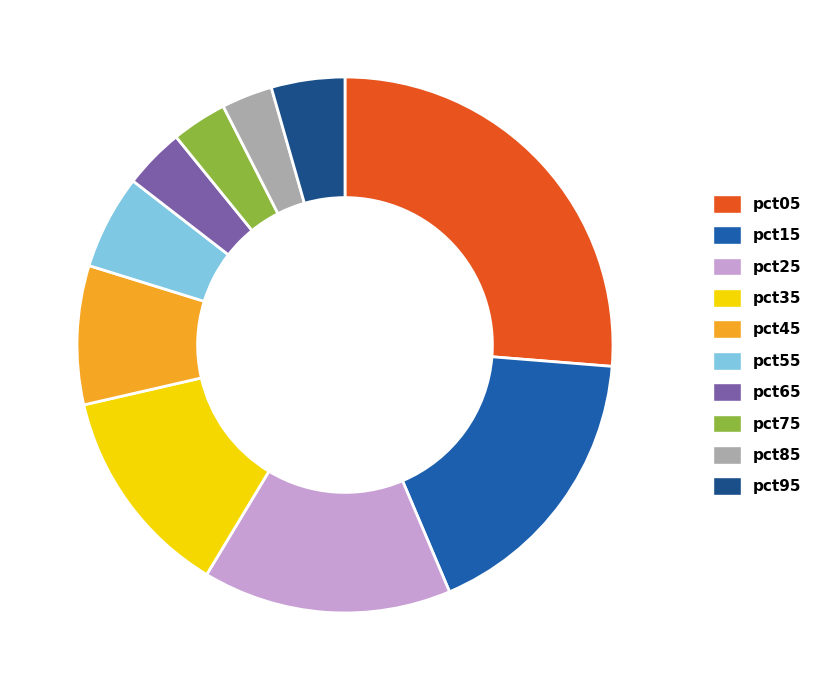

To the nearest percent, what portion does pct55 represent?

6%